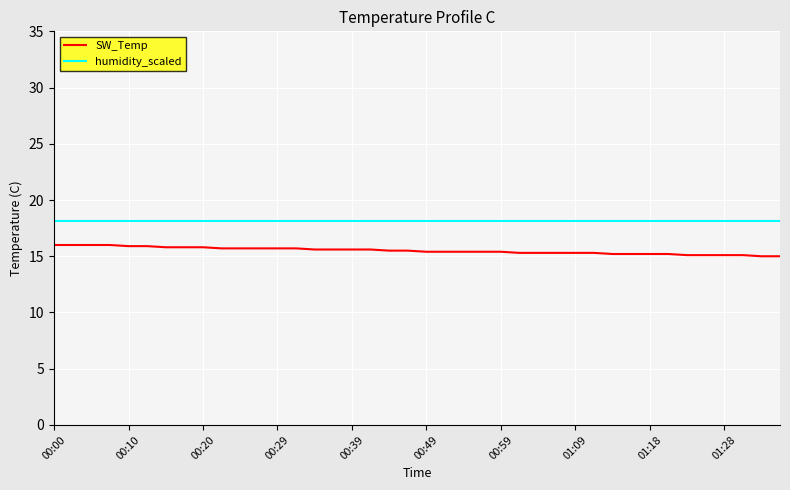

True or false: humidity_scaled and SW_Temp intersect in this chart.

False